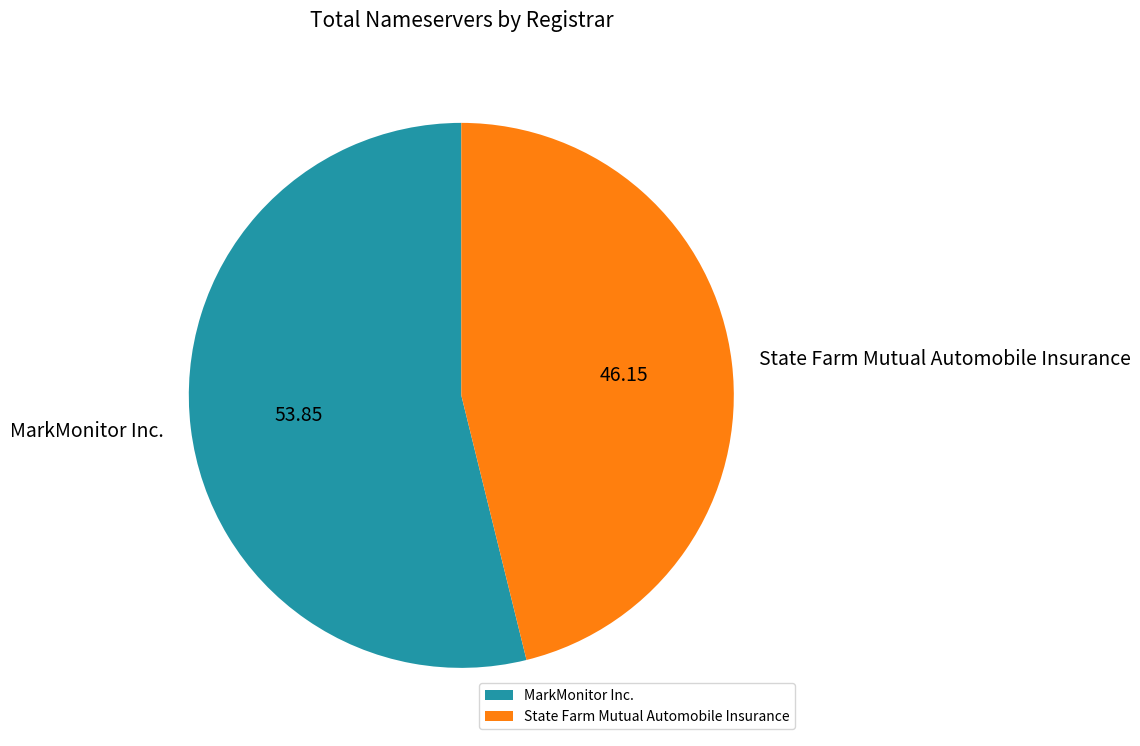

Is it true that State Farm Mutual Automobile Insurance is 36% of the pie?

False